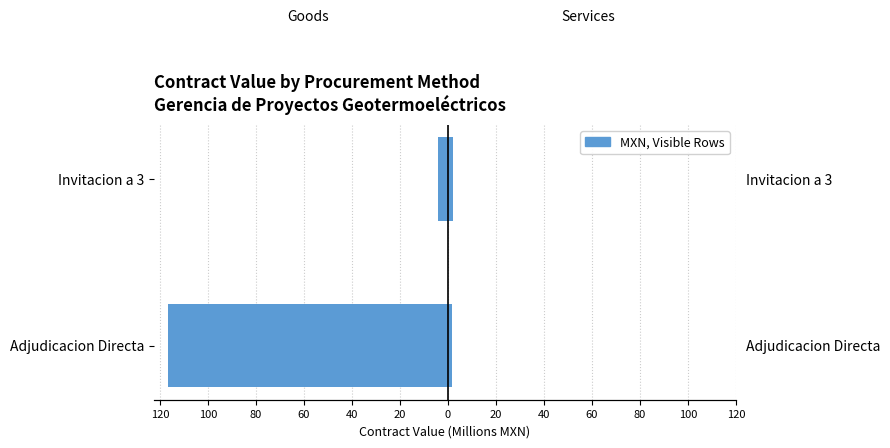

Are the bars grouped side by side (vs. stacked)?

Yes